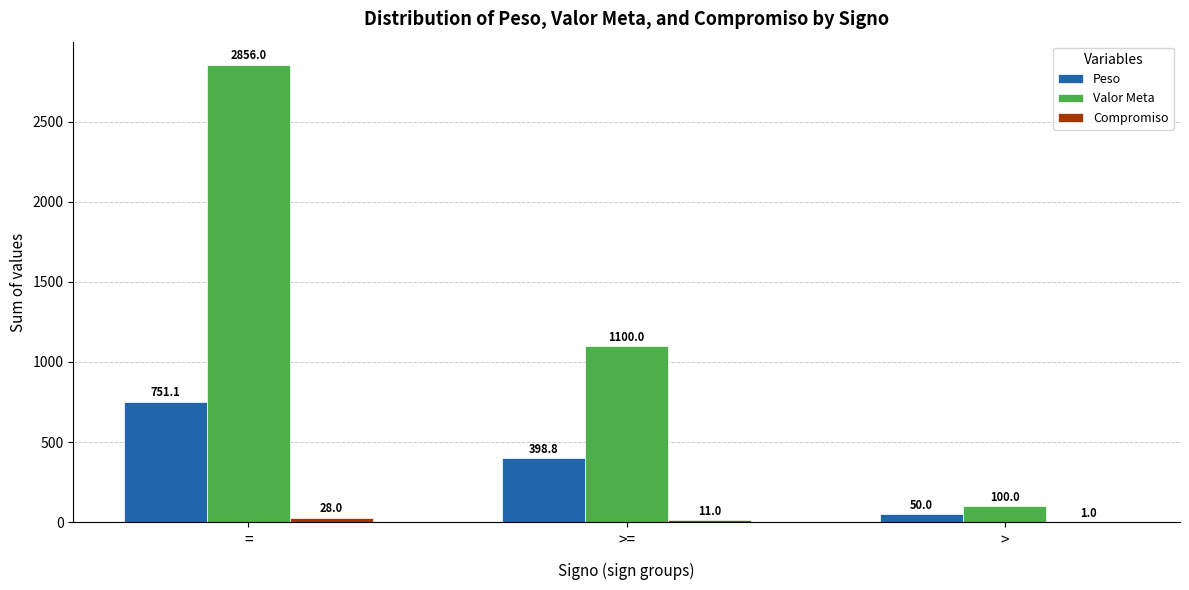

At which category does the chart reach its peak across all series?

=